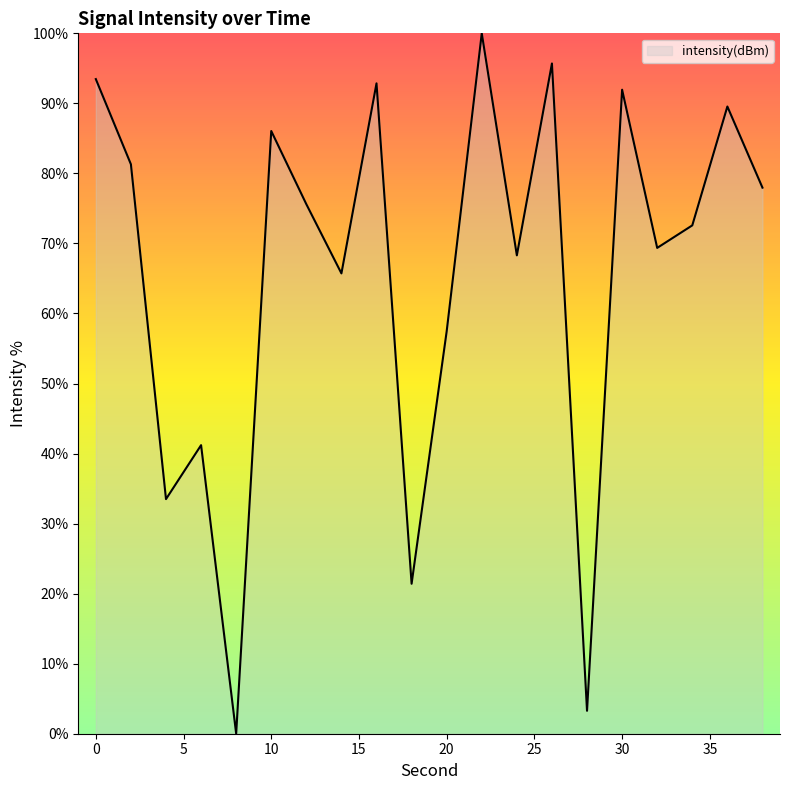

How many positive values are there?

19